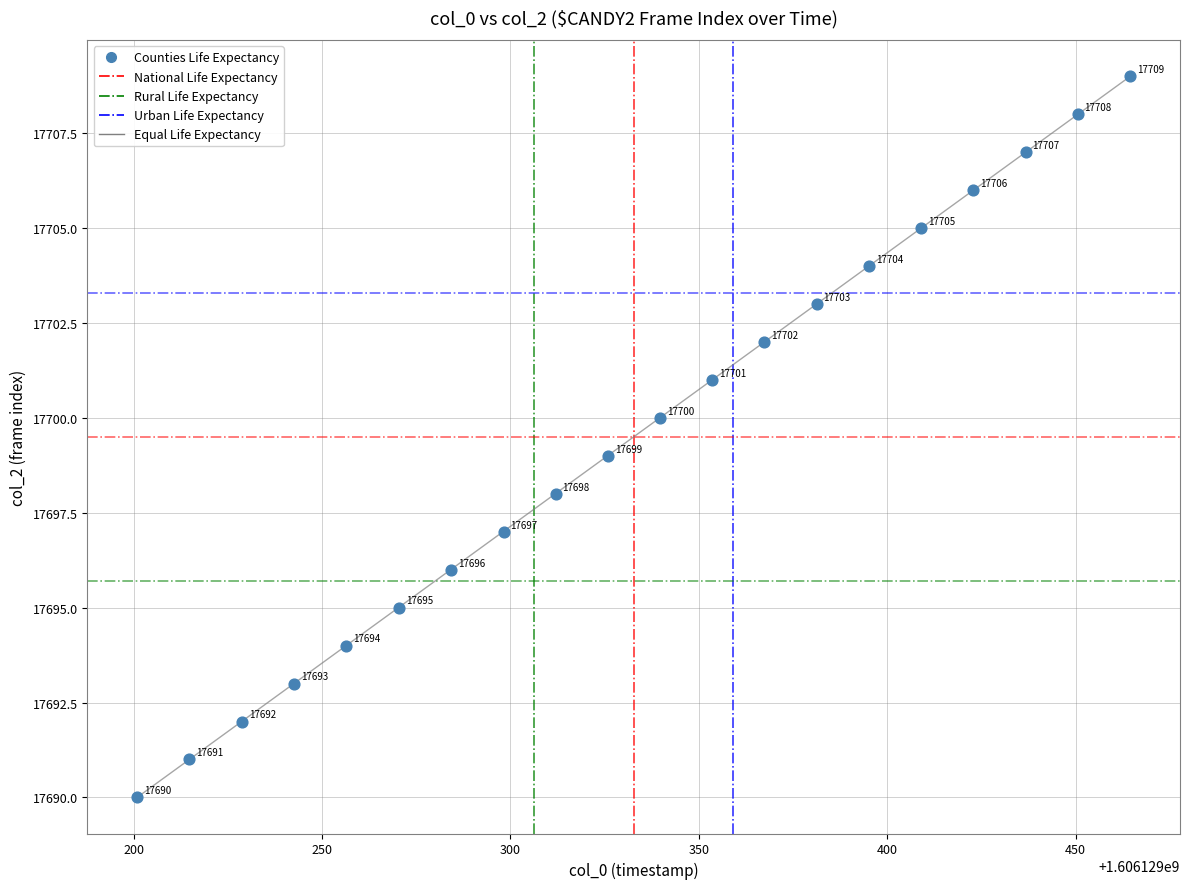

What is the range of Y values (max minus min)?

19